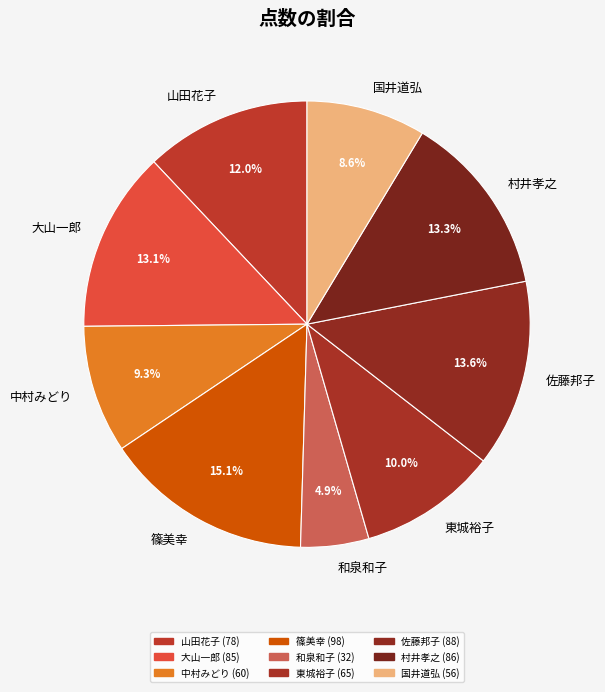

Count the number of slices in the pie.

9